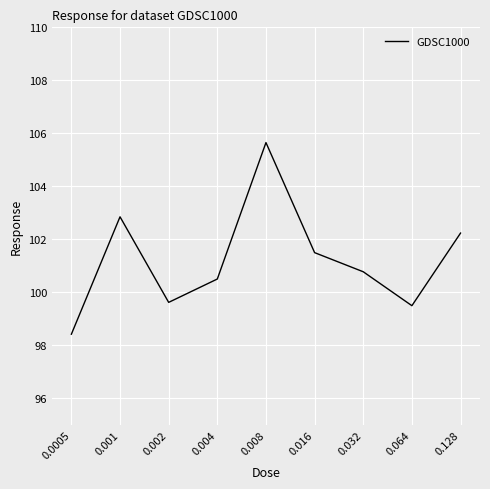

What is the difference between the values at 0.008 and 0.064?

6.2